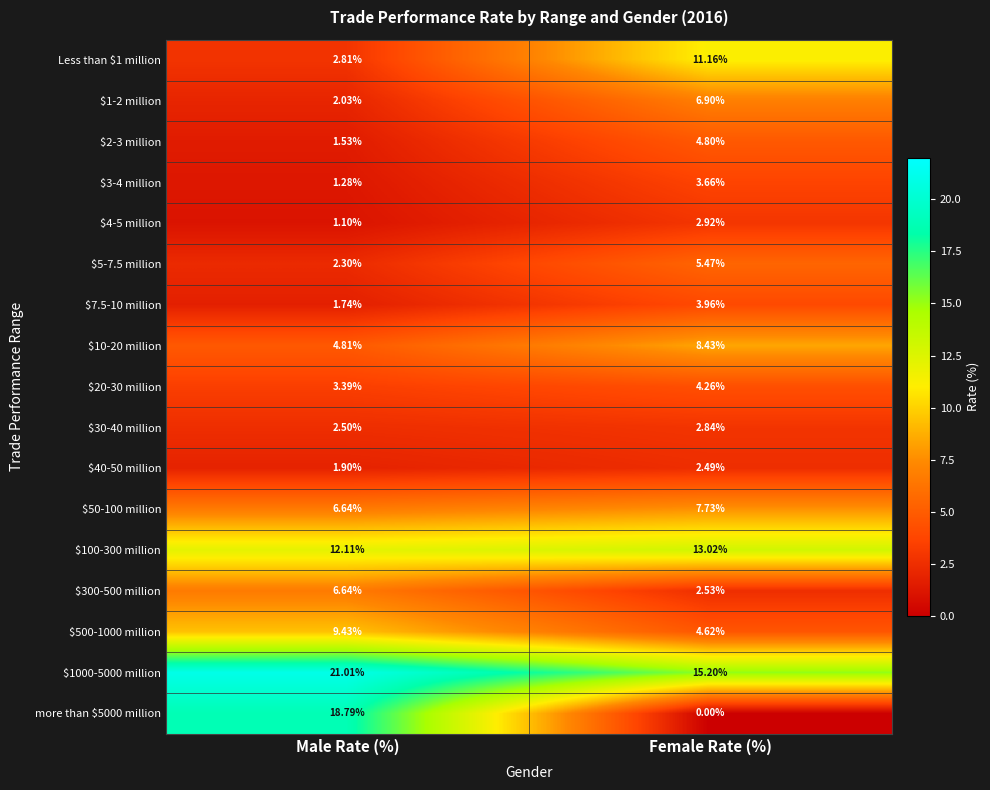

At which label is $7.5-10 million closest to 2?

Male Rate (%)